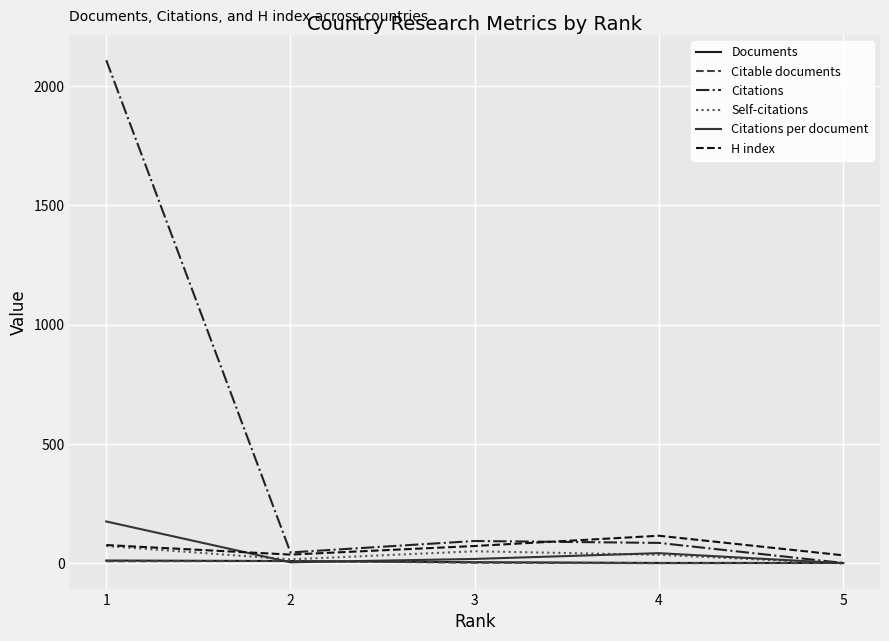

Which series has the largest total across all categories?

Citations